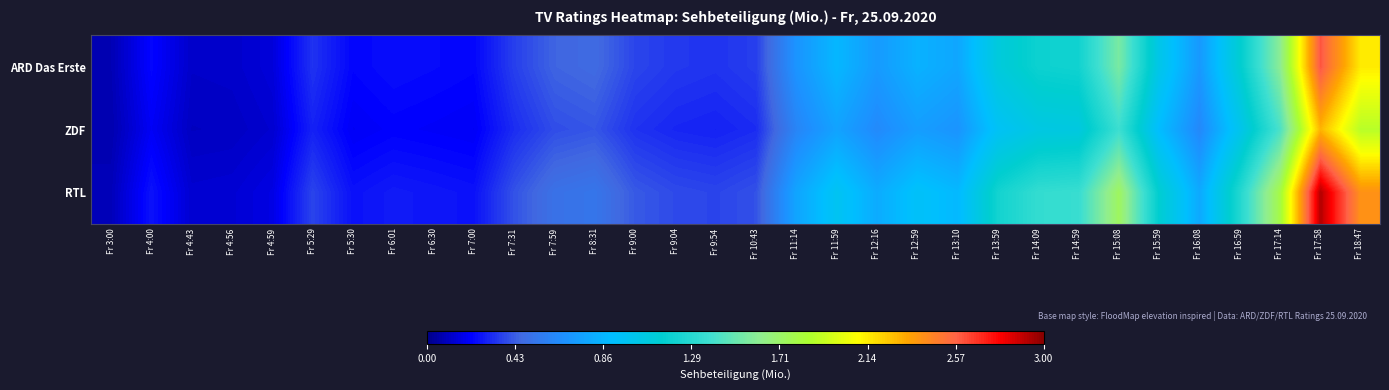

Reading left to right, extract all data points from this chart.

ARD Das Erste: Fr 3:00=0.1	Fr 4:00=0.2	Fr 4:43=0.1	Fr 4:56=0.1	Fr 4:59=0.1	Fr 5:29=0.3	Fr 5:30=0.2	Fr 6:01=0.2	Fr 6:30=0.2	Fr 7:00=0.2	Fr 7:31=0.4	Fr 7:59=0.4	Fr 8:31=0.5	Fr 9:00=0.4	Fr 9:04=0.3	Fr 9:54=0.3	Fr 10:43=0.4	Fr 11:14=0.7	Fr 11:59=0.9	Fr 12:16=0.7	Fr 12:59=0.8	Fr 13:10=0.8	Fr 13:59=1.1	Fr 14:09=1.2	Fr 14:59=1.2	Fr 15:08=1.6	Fr 15:59=1.0	Fr 16:08=0.7	Fr 16:59=1.1	Fr 17:14=1.6	Fr 17:58=2.6	Fr 18:47=2.1
ZDF: Fr 3:00=0.1	Fr 4:00=0.2	Fr 4:43=0.1	Fr 4:56=0.1	Fr 4:59=0.1	Fr 5:29=0.3	Fr 5:30=0.2	Fr 6:01=0.2	Fr 6:30=0.2	Fr 7:00=0.2	Fr 7:31=0.3	Fr 7:59=0.4	Fr 8:31=0.4	Fr 9:00=0.3	Fr 9:04=0.3	Fr 9:54=0.3	Fr 10:43=0.3	Fr 11:14=0.6	Fr 11:59=0.8	Fr 12:16=0.6	Fr 12:59=0.7	Fr 13:10=0.7	Fr 13:59=1.0	Fr 14:09=1.0	Fr 14:59=1.1	Fr 15:08=1.4	Fr 15:59=0.9	Fr 16:08=0.6	Fr 16:59=1.0	Fr 17:14=1.4	Fr 17:58=2.3	Fr 18:47=1.9
RTL: Fr 3:00=0.1	Fr 4:00=0.3	Fr 4:43=0.1	Fr 4:56=0.1	Fr 4:59=0.2	Fr 5:29=0.4	Fr 5:30=0.3	Fr 6:01=0.3	Fr 6:30=0.3	Fr 7:00=0.3	Fr 7:31=0.4	Fr 7:59=0.5	Fr 8:31=0.5	Fr 9:00=0.4	Fr 9:04=0.4	Fr 9:54=0.4	Fr 10:43=0.4	Fr 11:14=0.8	Fr 11:59=1.0	Fr 12:16=0.8	Fr 12:59=0.9	Fr 13:10=0.9	Fr 13:59=1.2	Fr 14:09=1.3	Fr 14:59=1.4	Fr 15:08=1.7	Fr 15:59=1.1	Fr 16:08=0.8	Fr 16:59=1.3	Fr 17:14=1.8	Fr 17:58=2.9	Fr 18:47=2.4